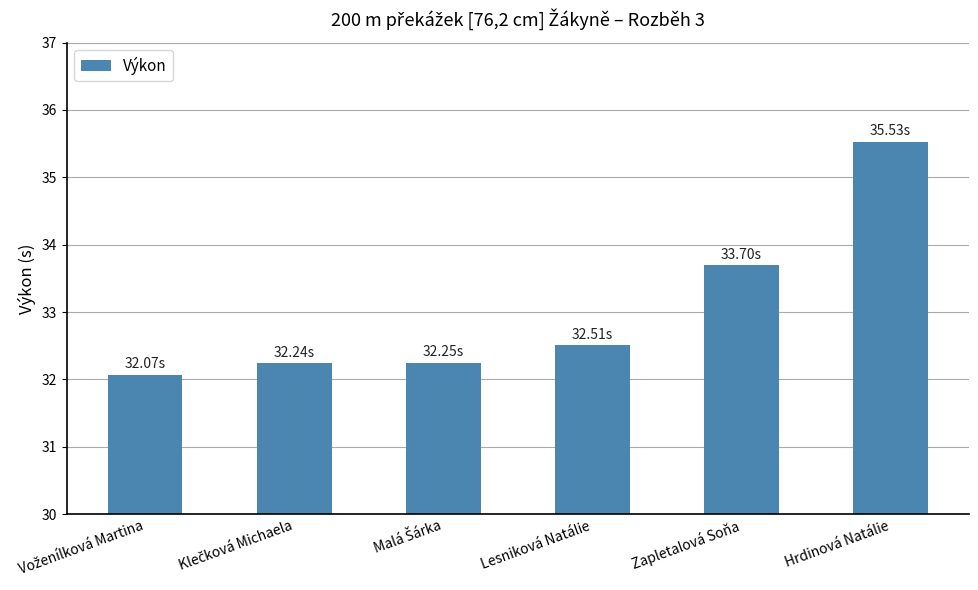

Where is the data nearest to the value 33?

Lesniková Natálie